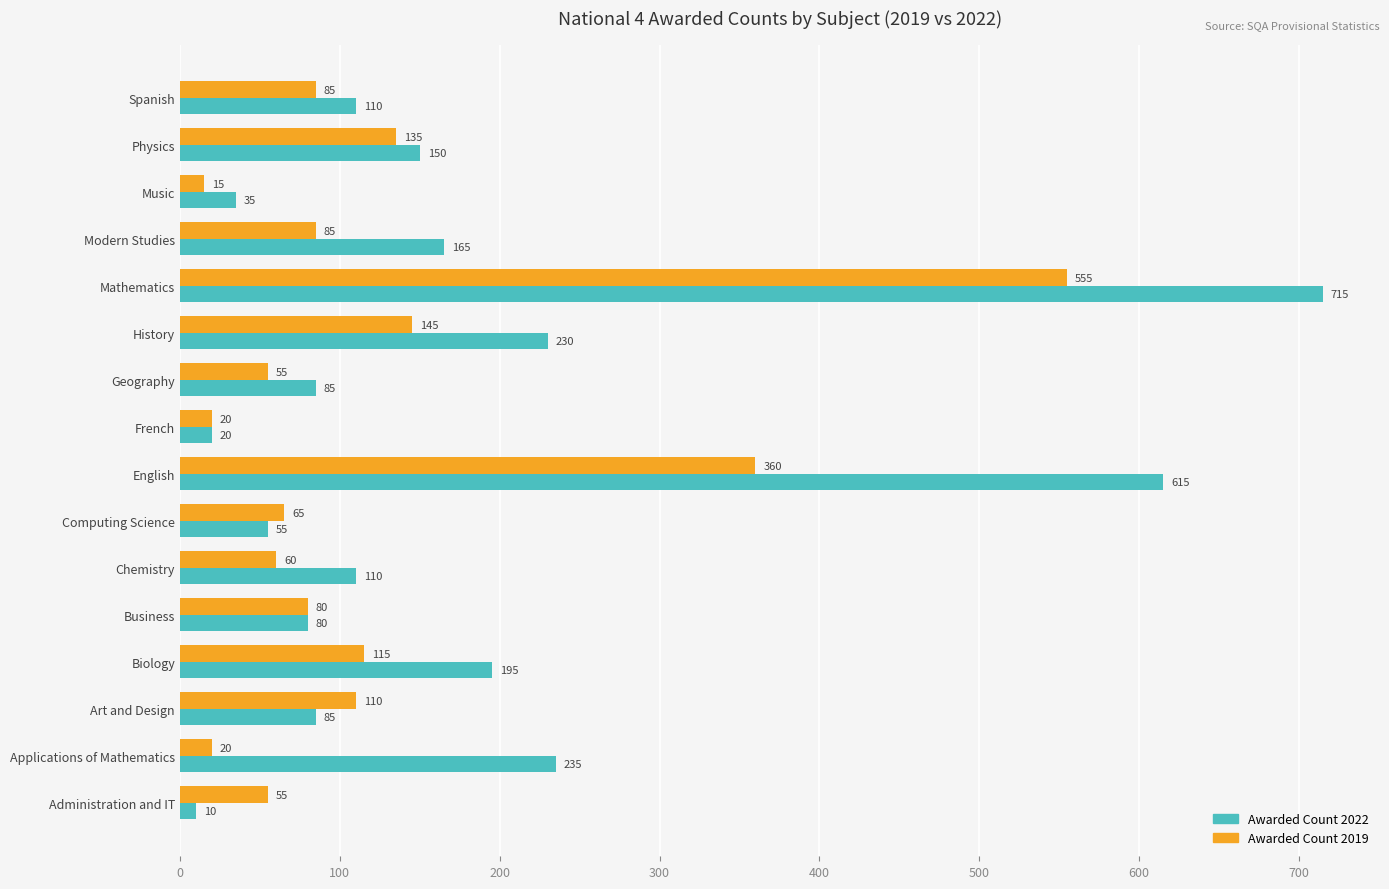

What value does the Awarded Count 2022 series have at History?

230